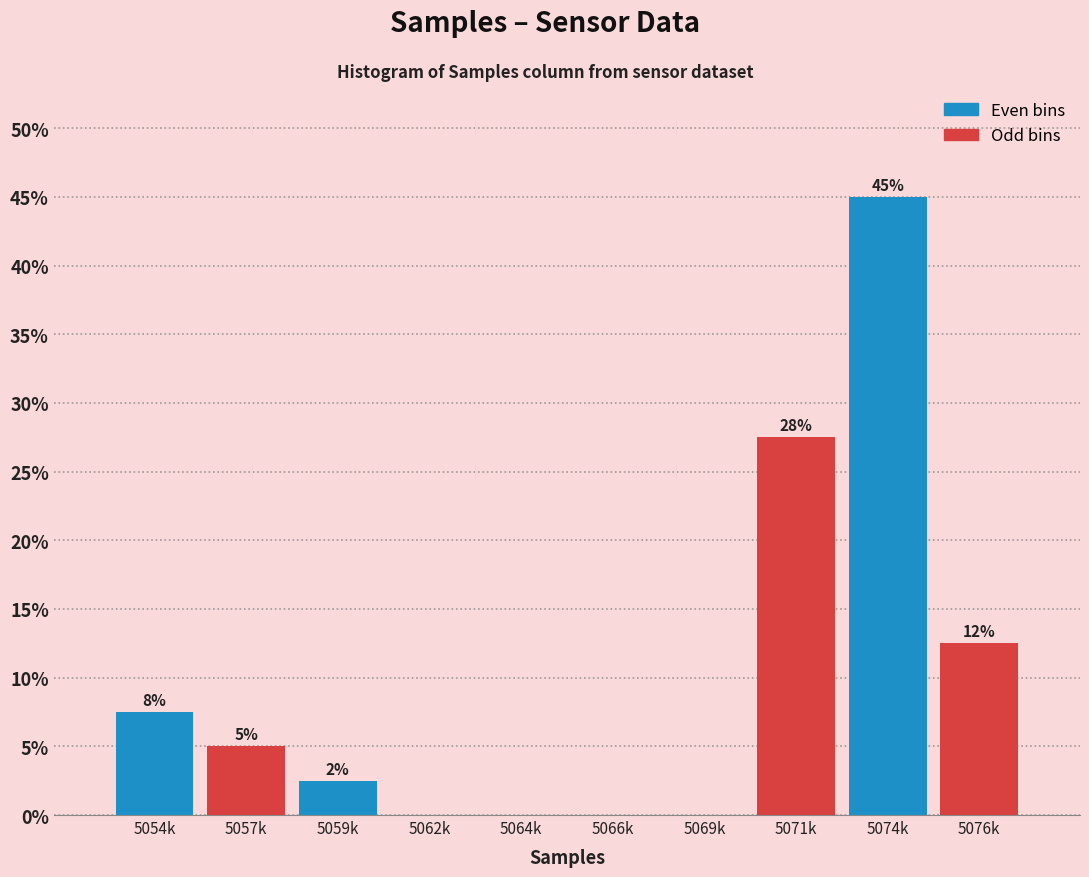

Are the bars horizontal?

No